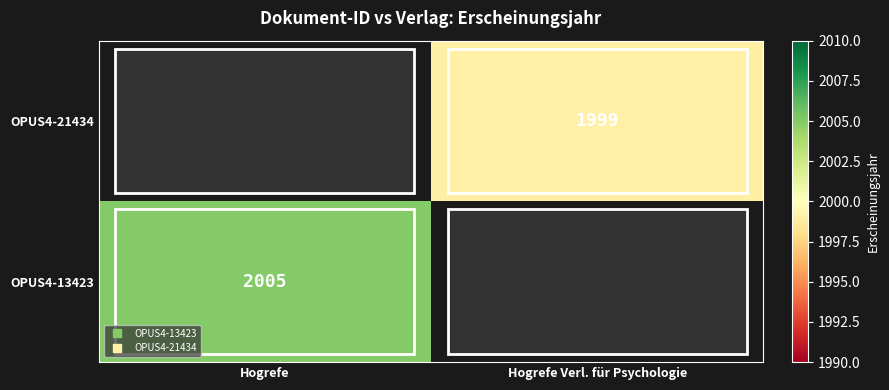

How many data points in OPUS4-13423 are less than 2005?

1